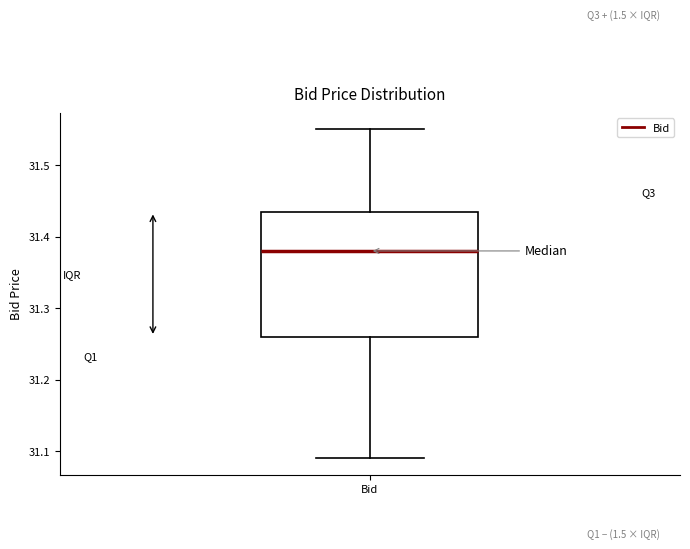

Where is the lower edge of the box for Bid on the y-axis? The values are not printed on the chart, so give them approximately, as read against the axis.

31.26